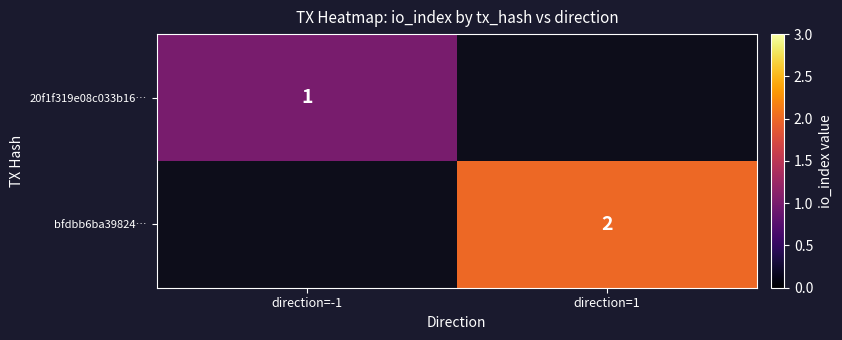

How many categories are shown in the chart?

2